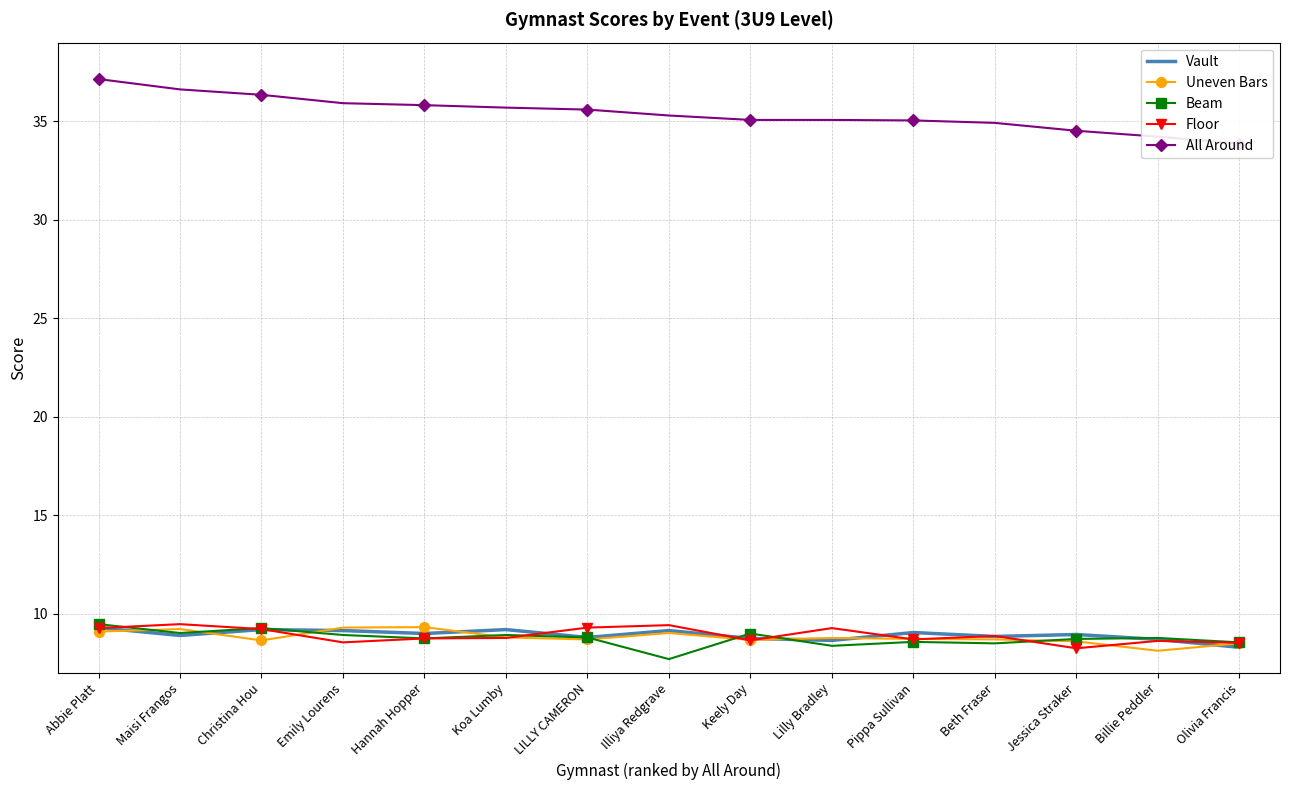

True or false: All Around and Floor cross at least once.

False